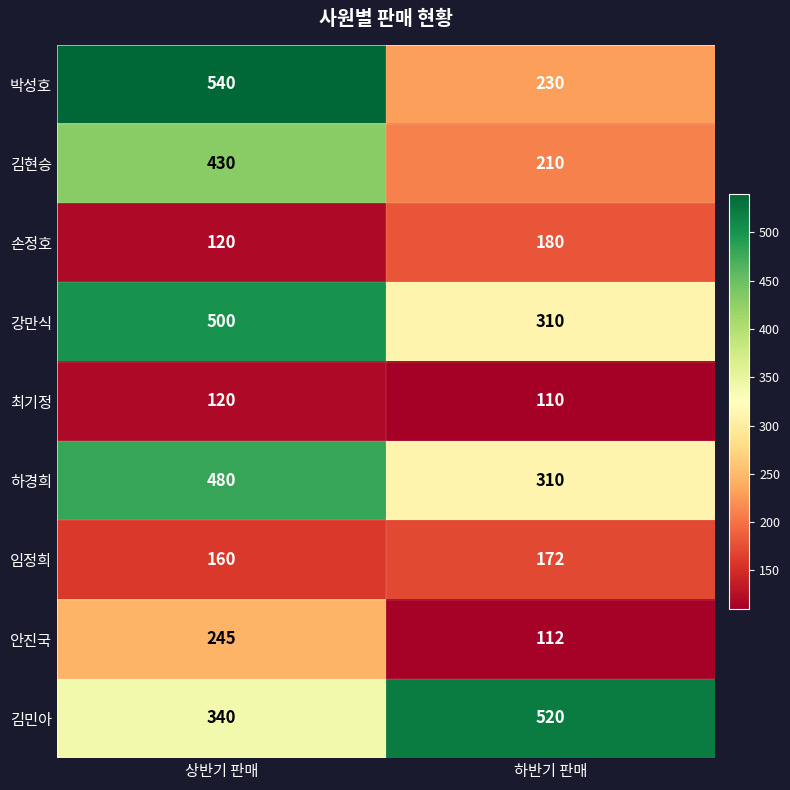

How many distinct data groups are displayed?

9